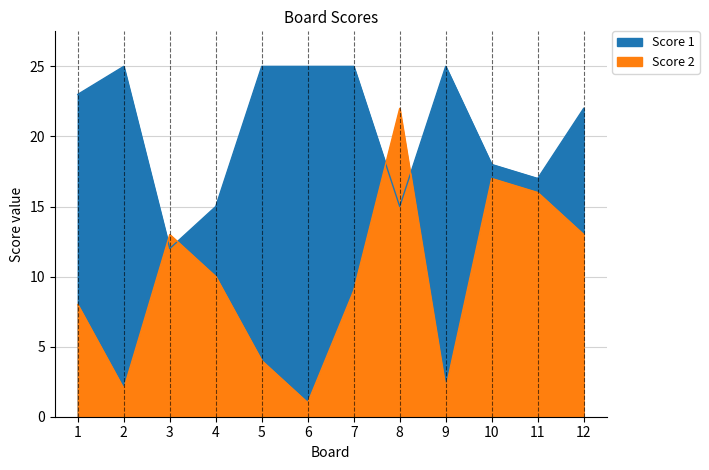

True or false: Score 1 has a value of 25 at 5.

True